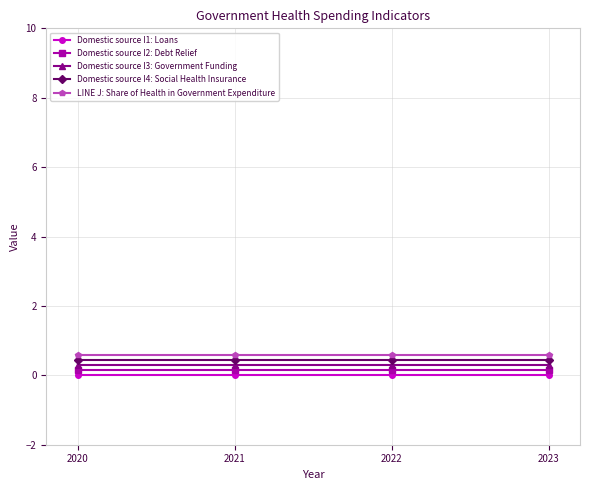

The value of Domestic source I2: Debt Relief at 2021 is 0.1. True or false?

True